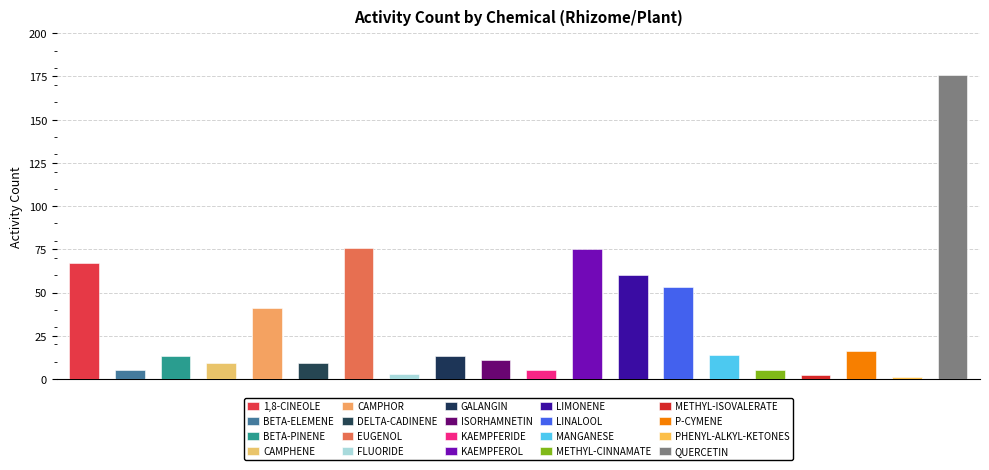

What is the smallest value displayed?

1